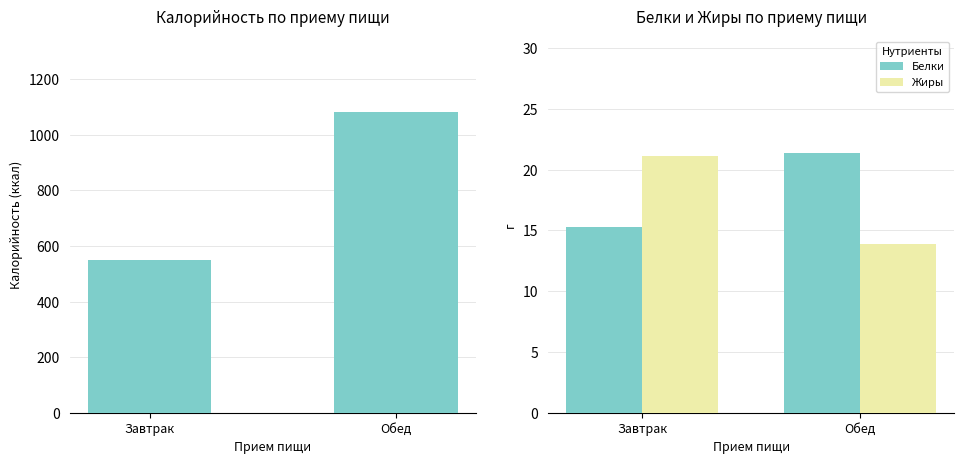

Rank the categories by Жиры value from highest to lowest.

Завтрак, Обед